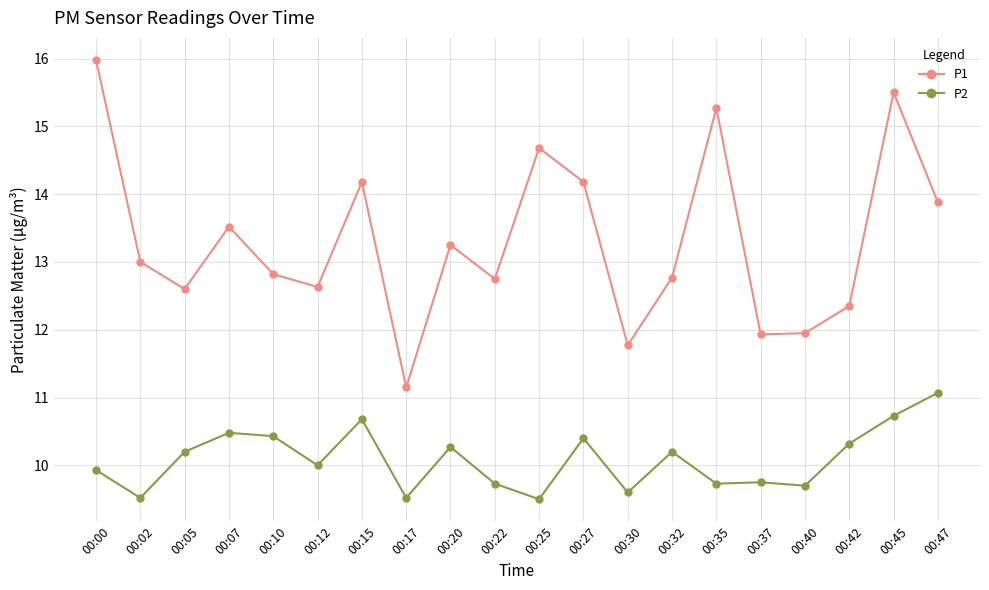

The value of P1 at 00:07 is 21.6. True or false?

False